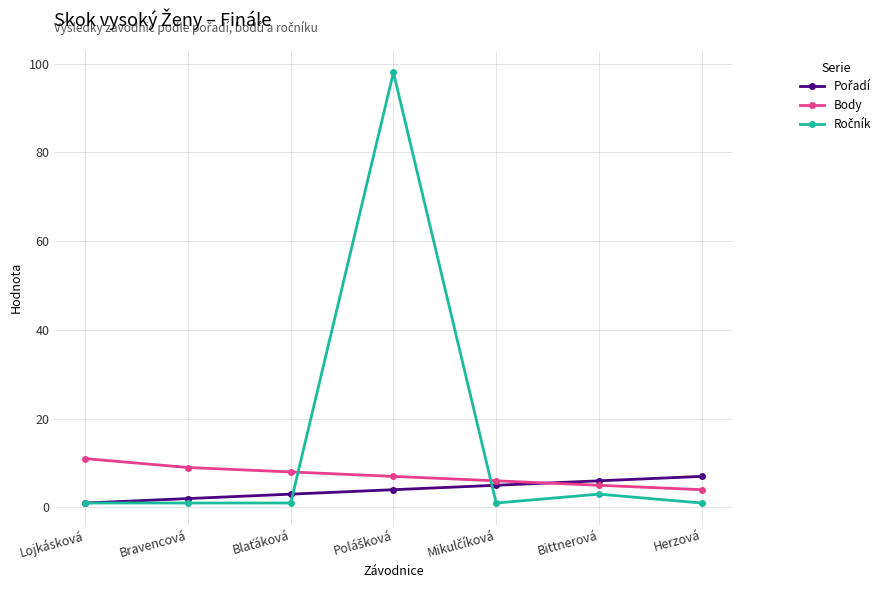

What is the label of the 2nd point from the right?

Bittnerová